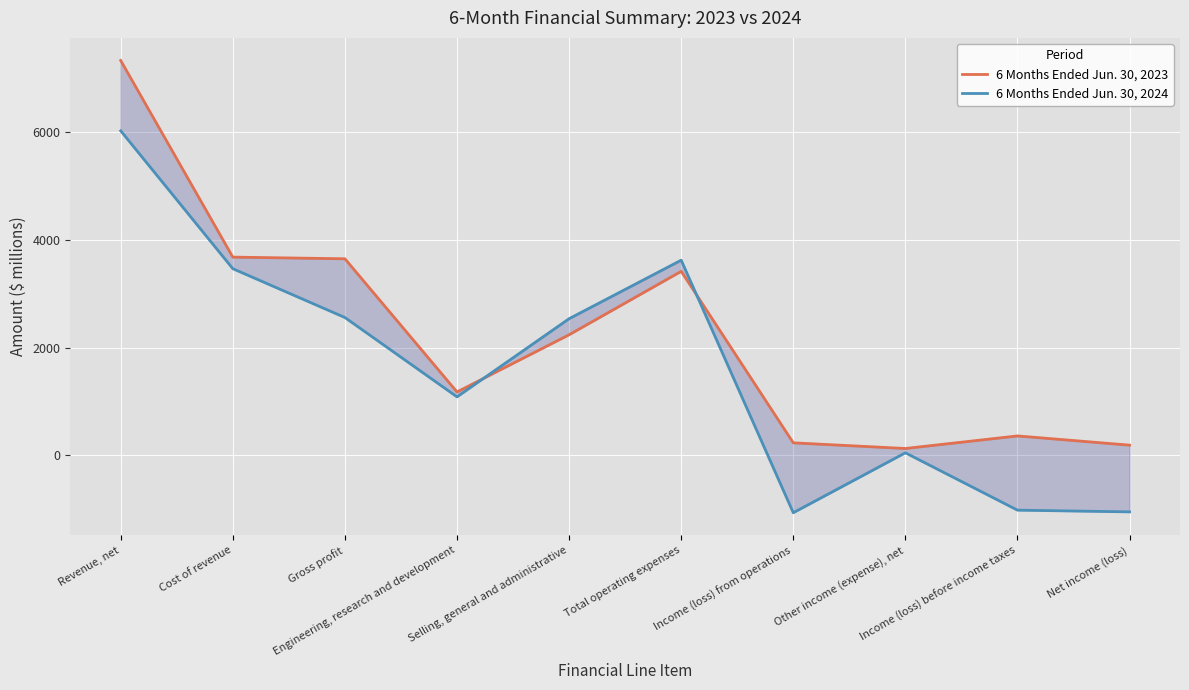

In 6 Months Ended Jun. 30, 2023, how many points are higher than both neighbors (excluding endpoints)?

2